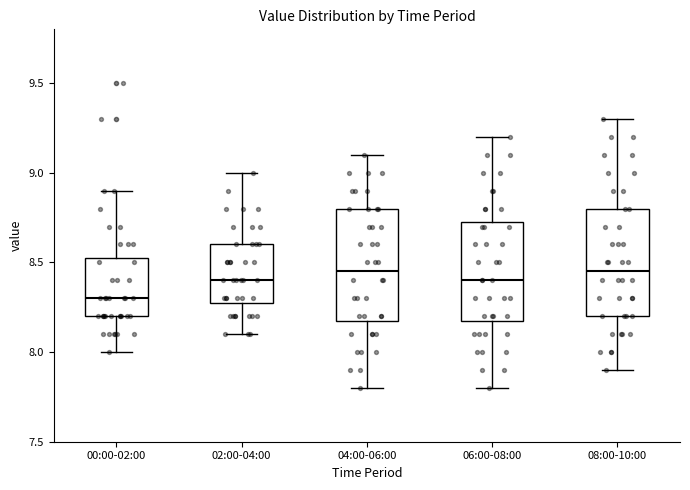

Reading left to right, read every box against the y-axis: the position of its median line, the range the box covers, and the ends of its whiskers. The values are not printed on the chart, so give them approximately, as read against the axis.

00:00-02:00: median 8.30, box 8.20 to 8.55, whiskers 8.00 to 8.90
02:00-04:00: median 8.40, box 8.30 to 8.60, whiskers 8.10 to 9.00
04:00-06:00: median 8.45, box 8.20 to 8.80, whiskers 7.80 to 9.10
06:00-08:00: median 8.40, box 8.20 to 8.75, whiskers 7.80 to 9.20
08:00-10:00: median 8.45, box 8.20 to 8.80, whiskers 7.90 to 9.30